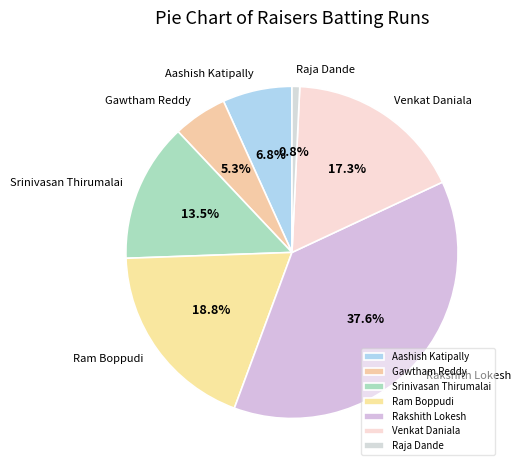

True or false: Ram Boppudi accounts for 12% of the total.

False